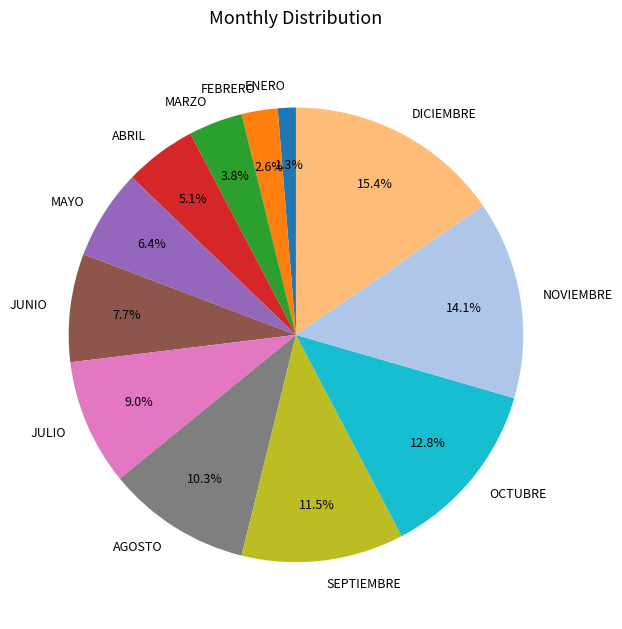

Approximately how many times larger is the value at FEBRERO compared to NOVIEMBRE?

0.2